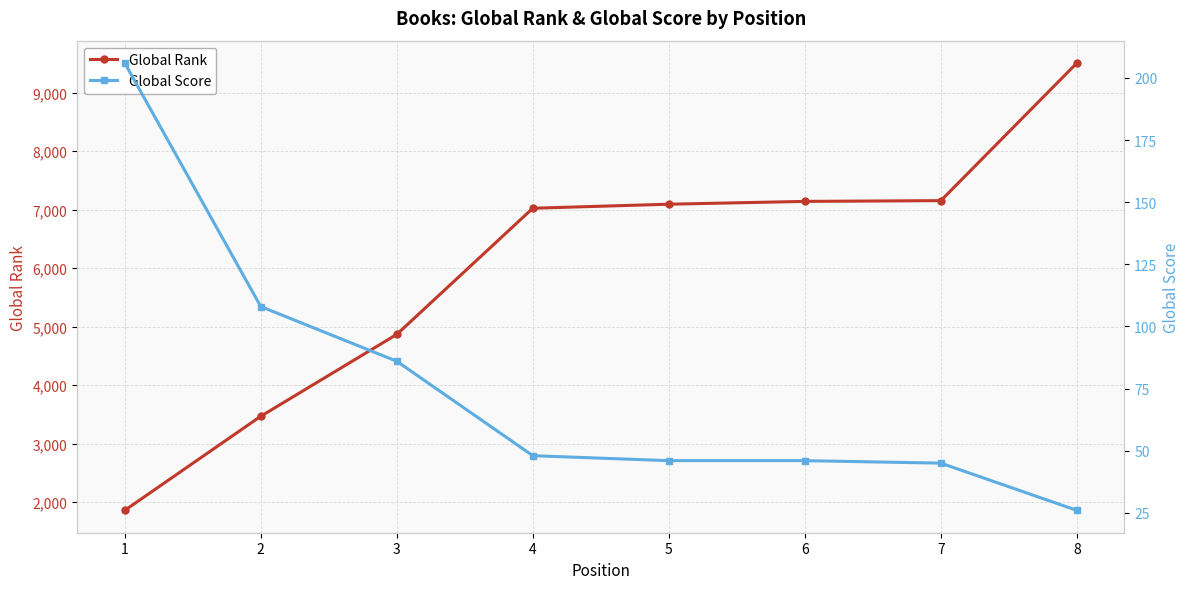

True or false: Global Score has a value of 86 at 3.

True